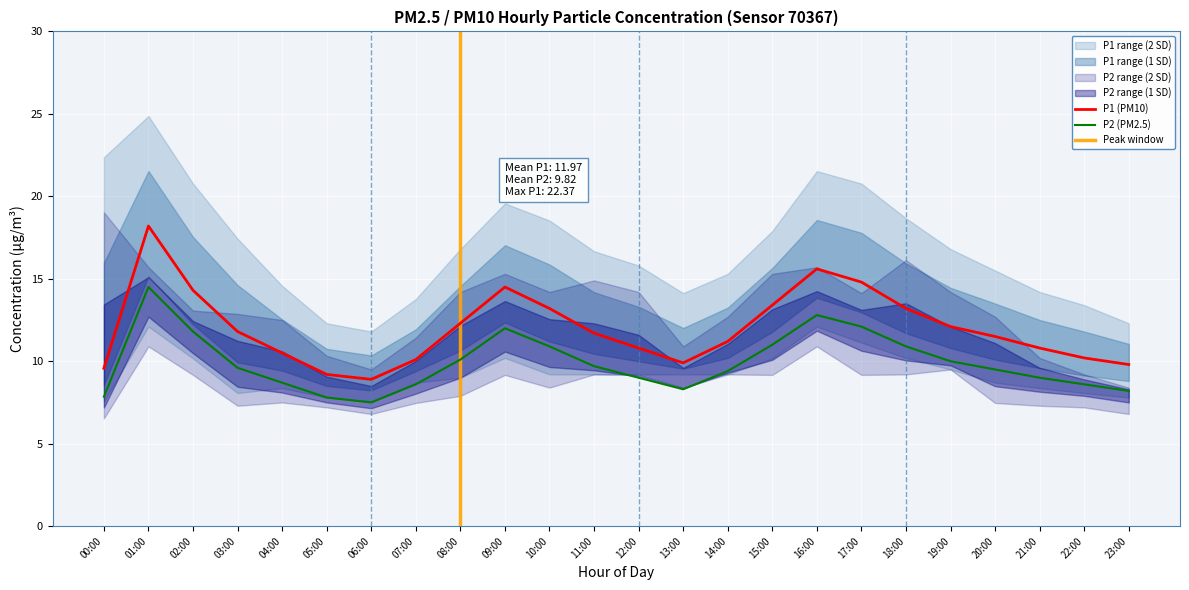

Rank the categories by P1_upper value from lowest to highest.

06:00, 05:00, 23:00, 22:00, 07:00, 13:00, 21:00, 04:00, 14:00, 20:00, 12:00, 11:00, 08:00, 19:00, 03:00, 15:00, 10:00, 18:00, 09:00, 02:00, 17:00, 16:00, 00:00, 01:00